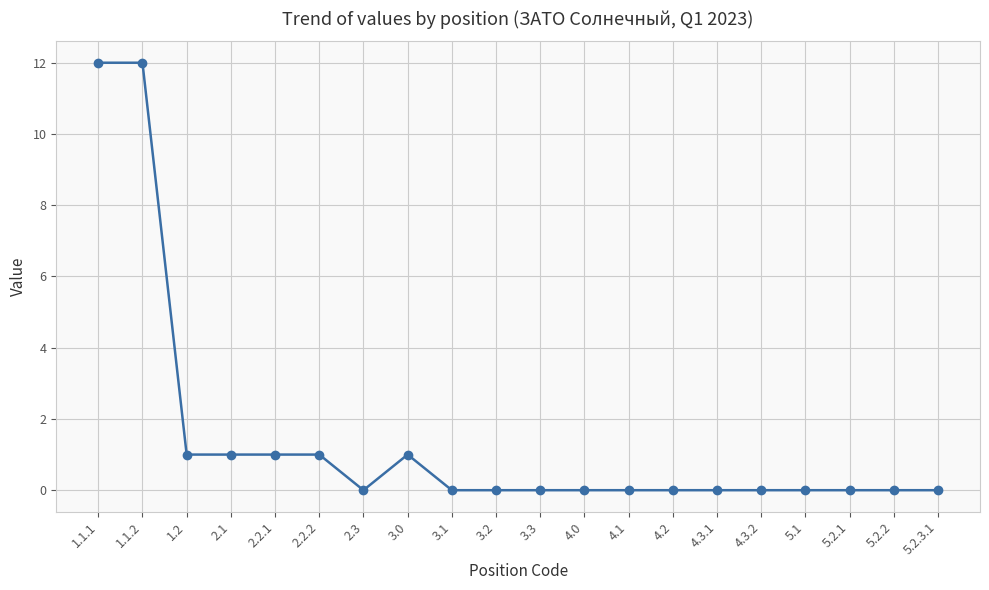

What is the maximum value shown in the chart?

12